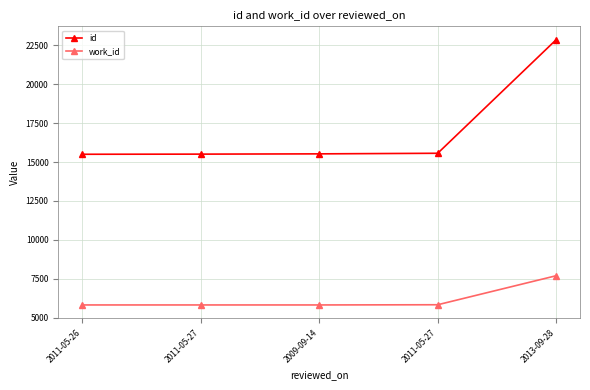

Between 2013-09-28 and 2009-09-14, which is larger?

2013-09-28